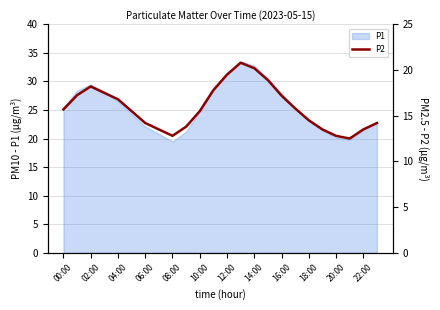

The P1 series shows 11.8 at 06:00. True or false?

False